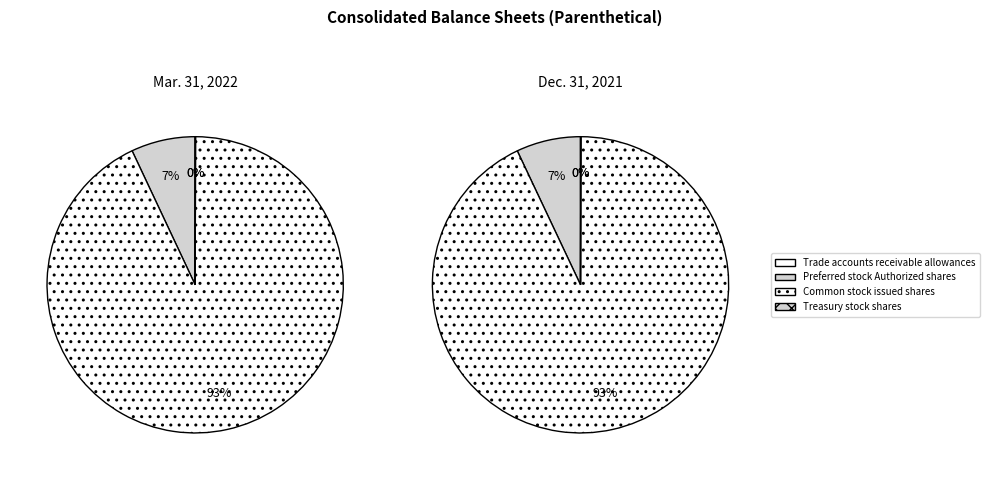

Is there a majority slice in this chart?

Yes